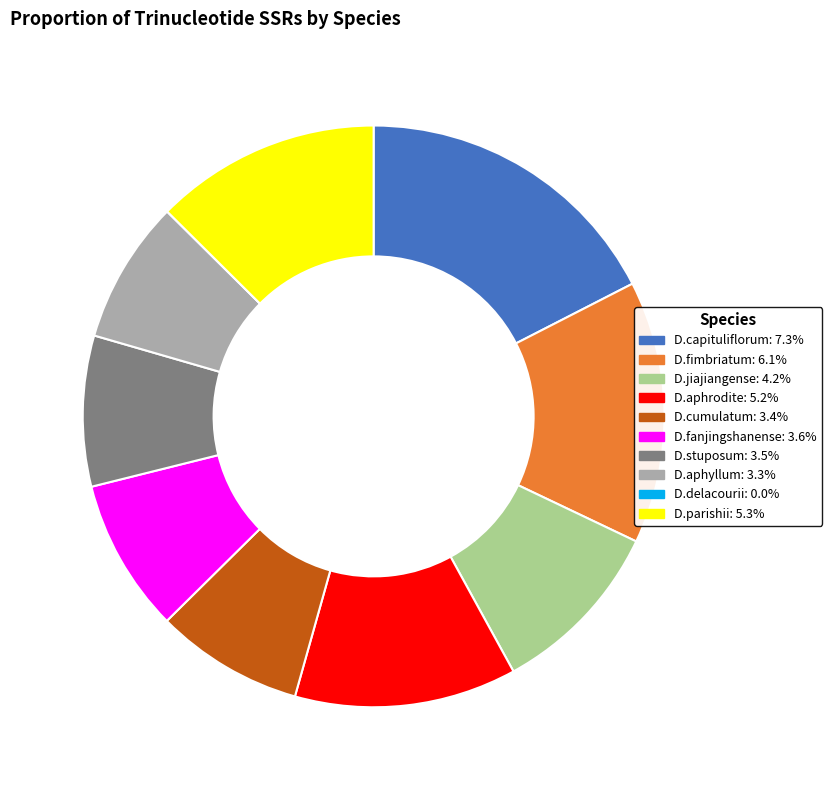

True or false: D.capituliflorum accounts for 11% of the total.

False